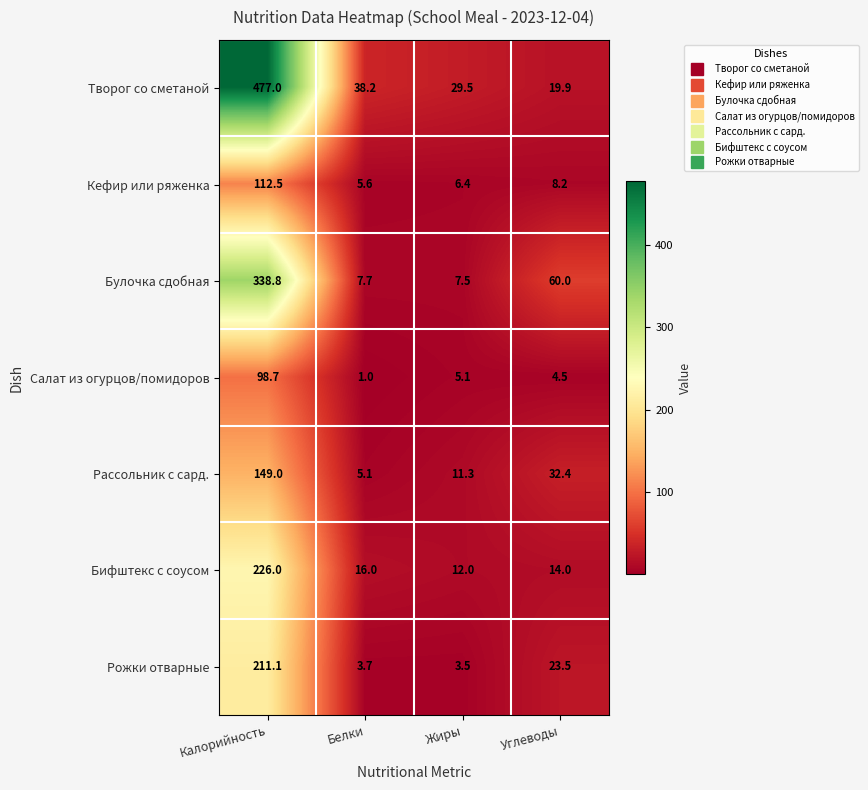

Count the number of categories in the chart.

4